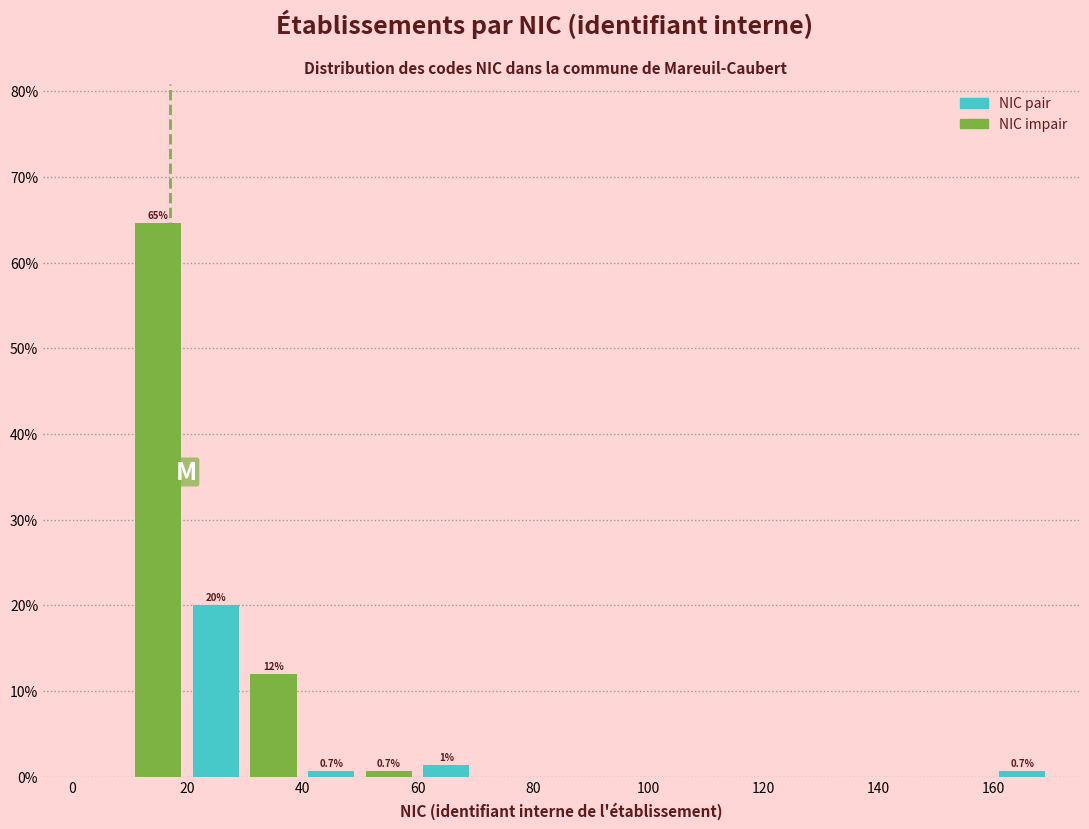

Which range on the x-axis has the tallest bar?

10 to 20